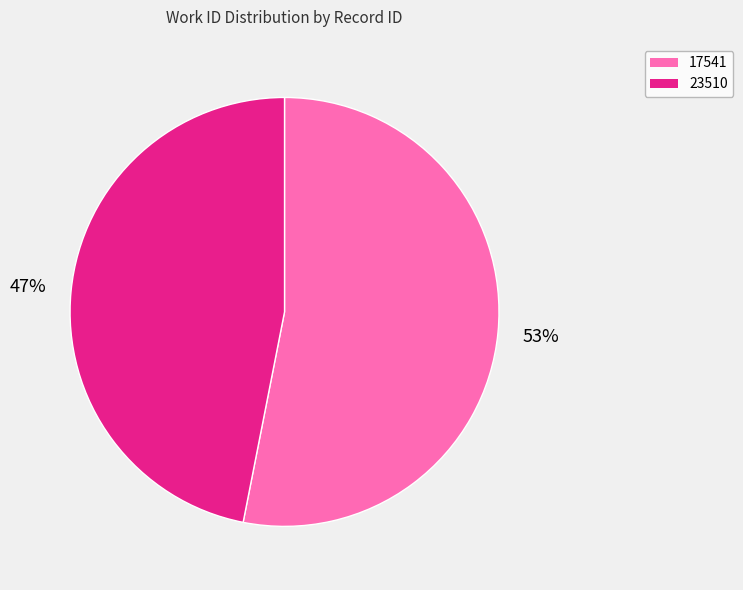

To the nearest percent, what is the difference between the 23510 and 17541 slice percentages?

6%